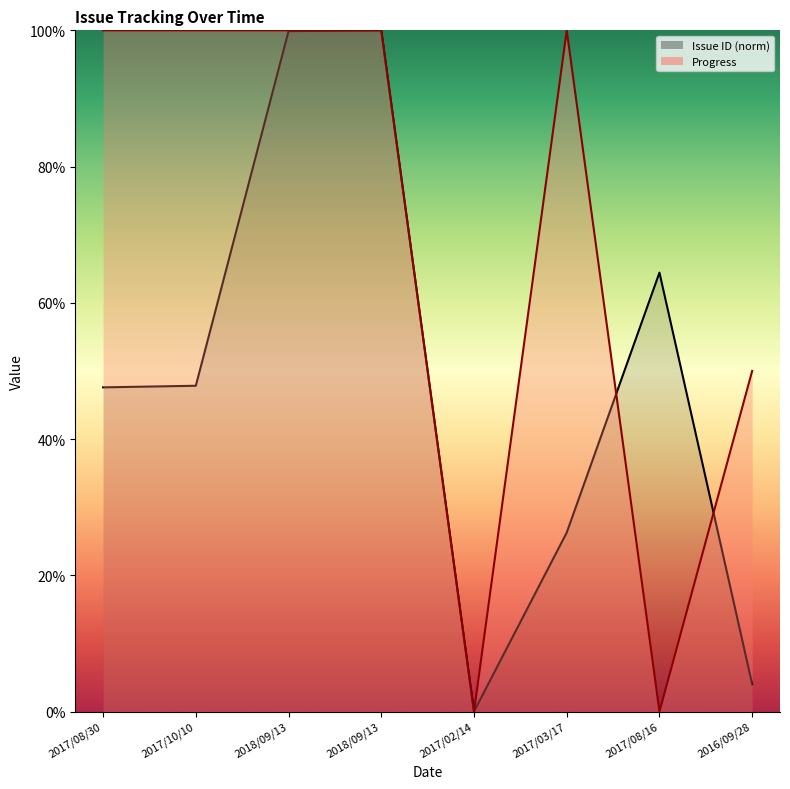

Which has a higher value, 2017/02/14 or 2016/09/28?

2016/09/28